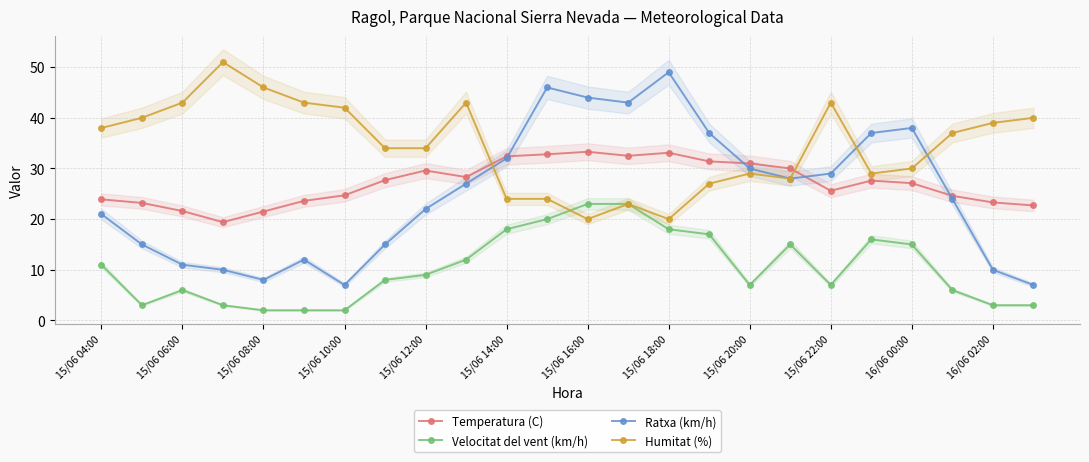

What is the difference between the Humitat (%) values at 15/06 04:00 and 15/06 16:00?

18.0